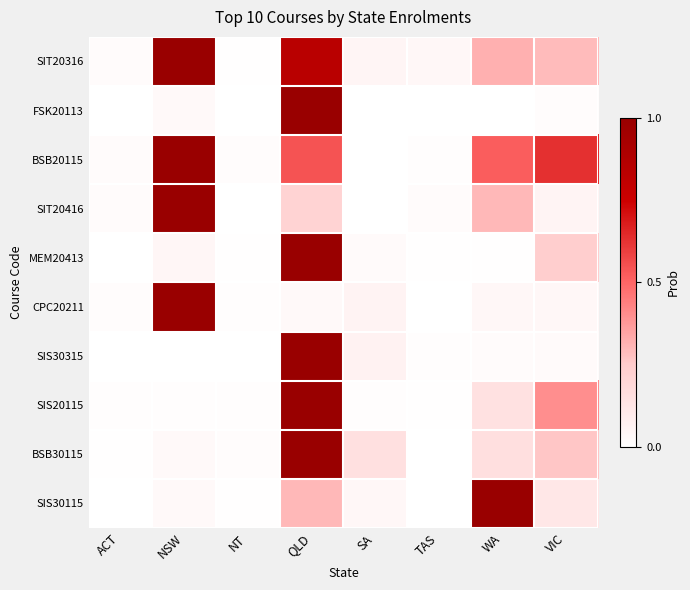

Count the number of data series in this chart.

10